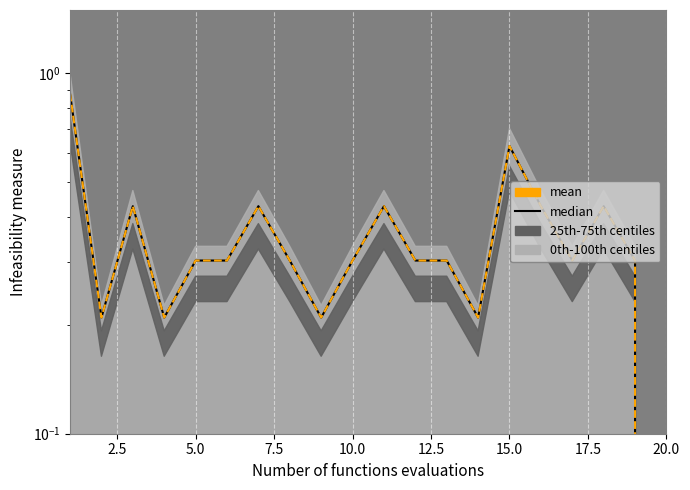

How many data points does each series have?

20